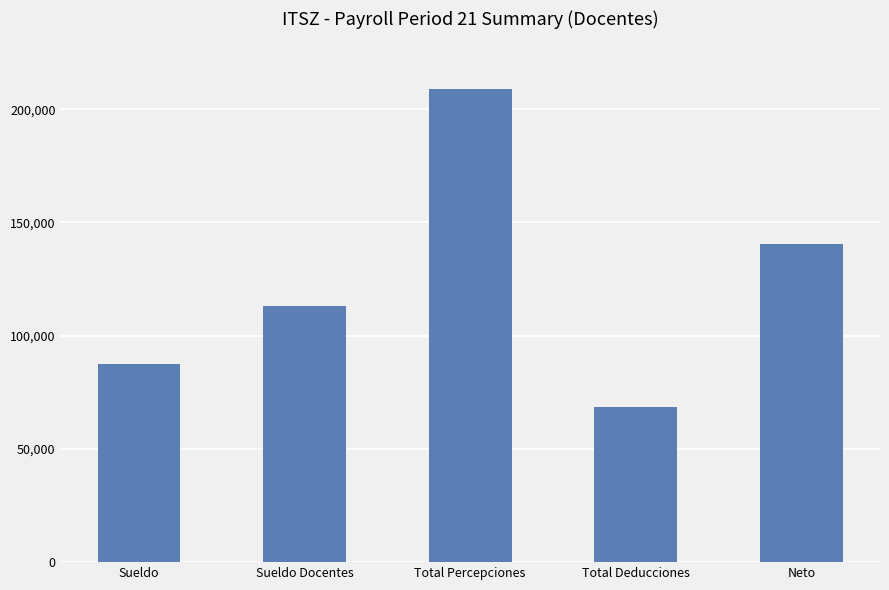

What is the difference between the maximum and minimum values?

140547.9